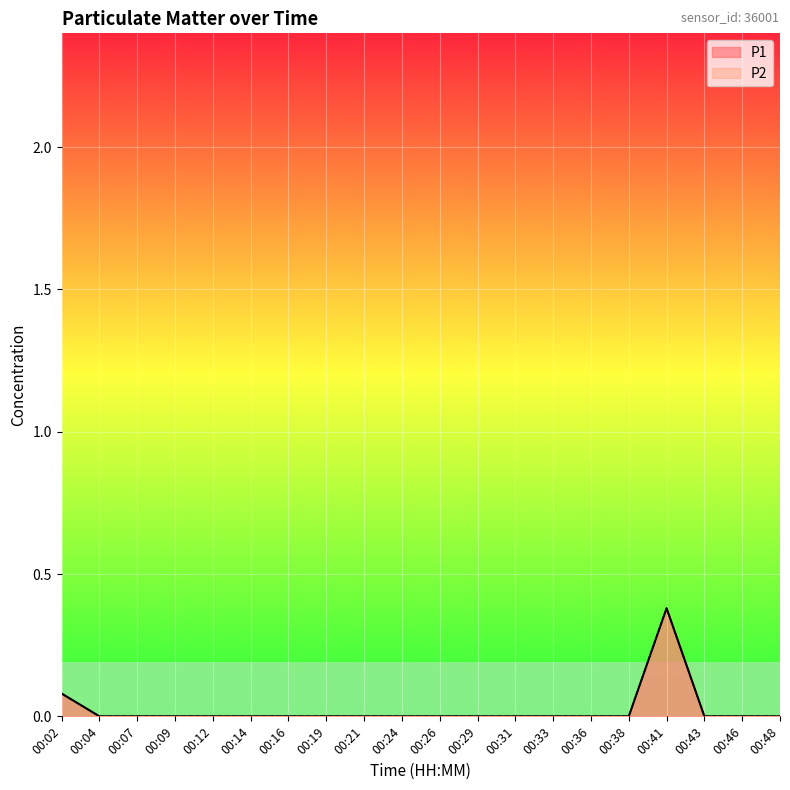

Count the P2 values in the range 0 to 1.

20